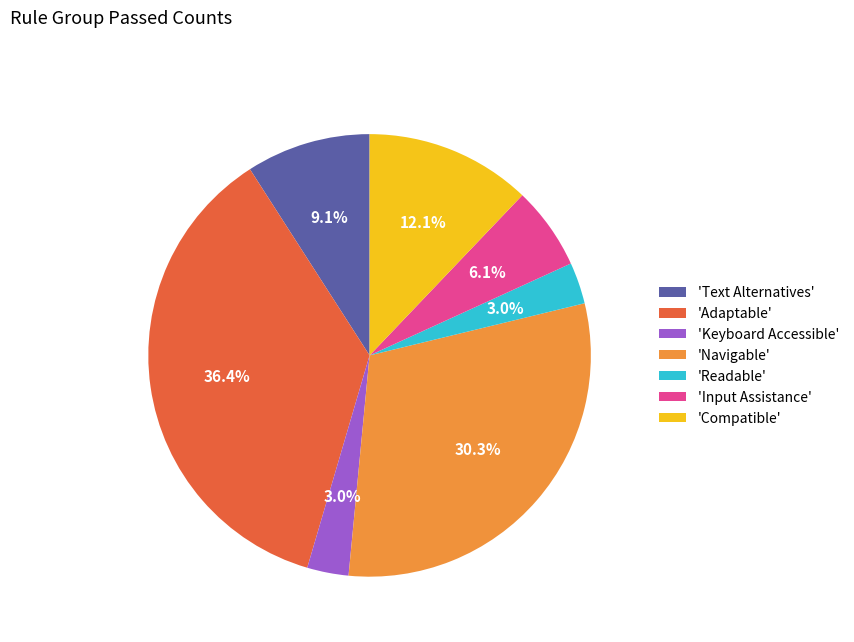

To the nearest percent, what is the average slice percentage?

14%